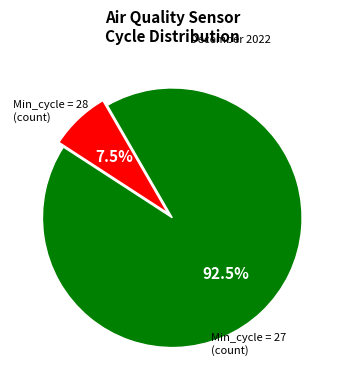

To the nearest percent, what is the average slice percentage?

50%